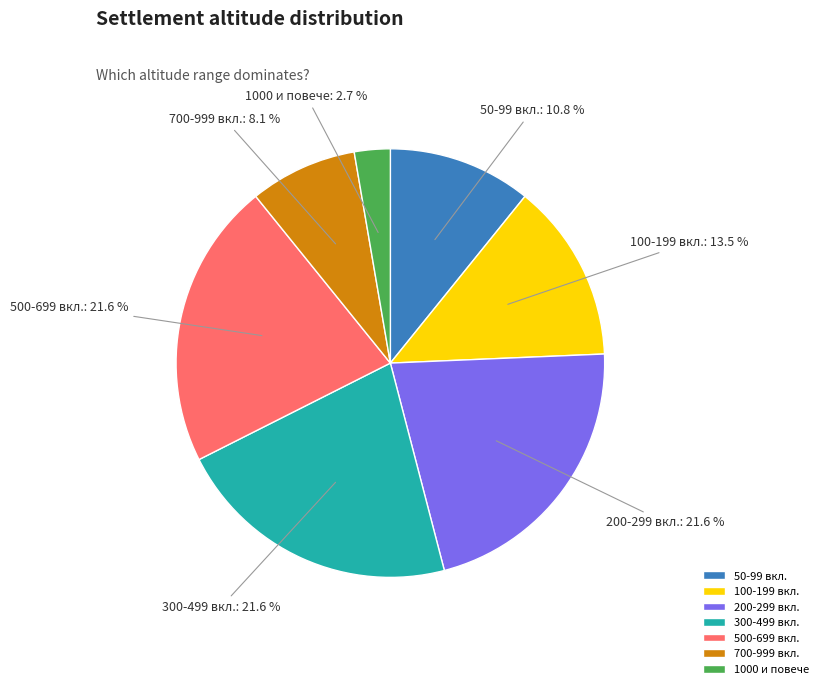

Is the sum of 100-199 вкл. and 50-99 вкл. greater than half?

No